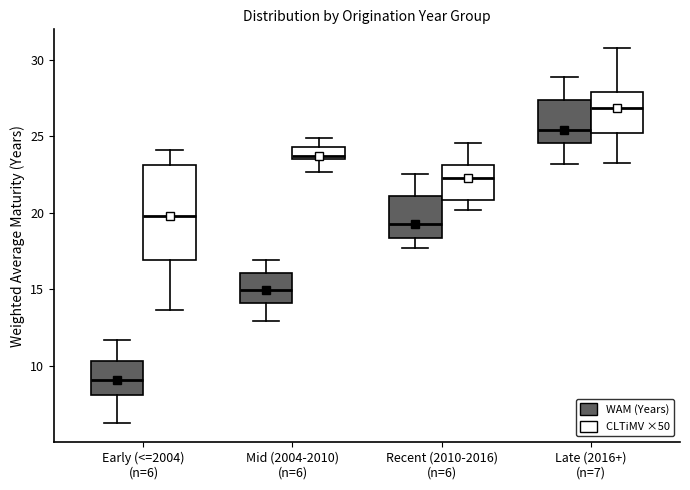

Where does the median line of the box for Late (2016+) (n=7) (CLTiMV ×50) sit on the y-axis? The values are not printed on the chart, so give them approximately, as read against the axis.

27.0